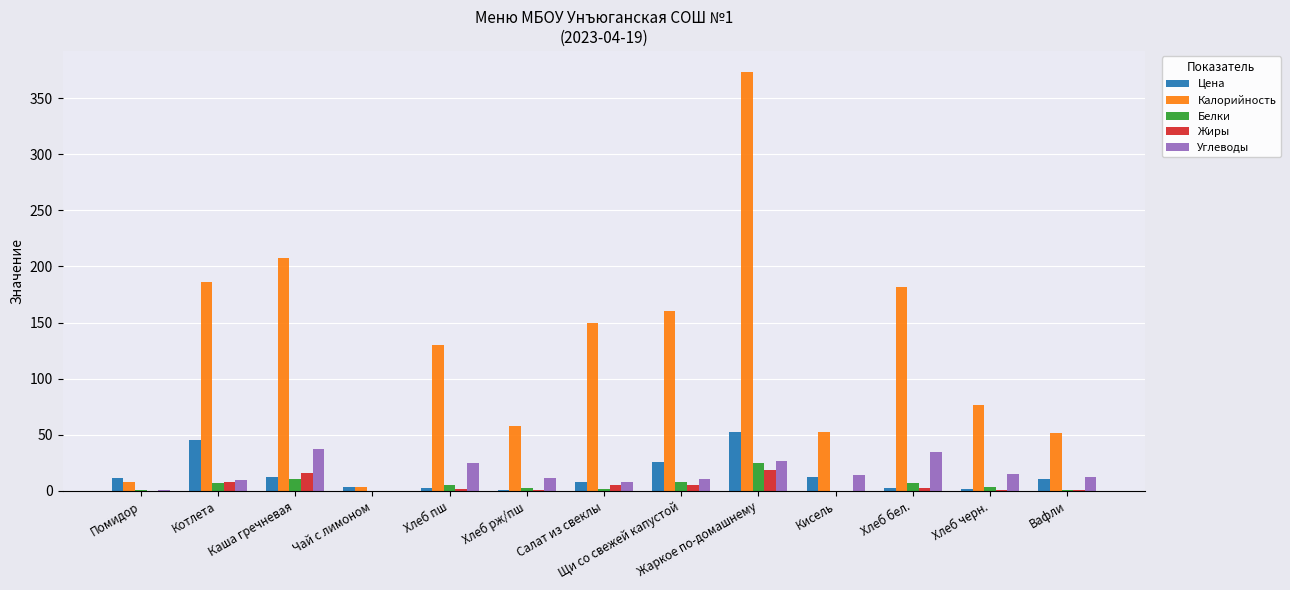

Which series changed the most between Чай с лимоном and Хлеб черн.?

Калорийность